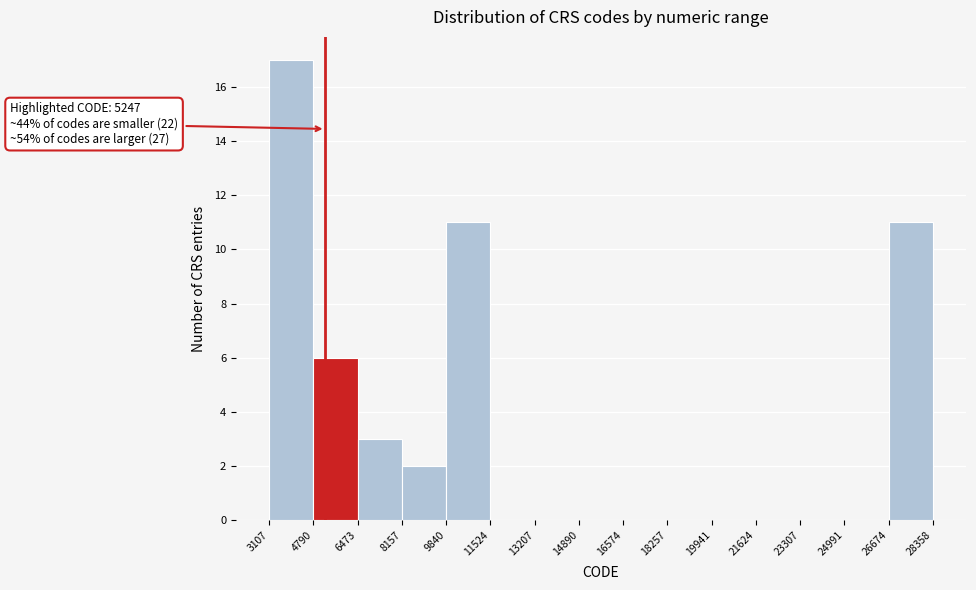

Which range on the x-axis has the tallest bar?

3107 to 4790